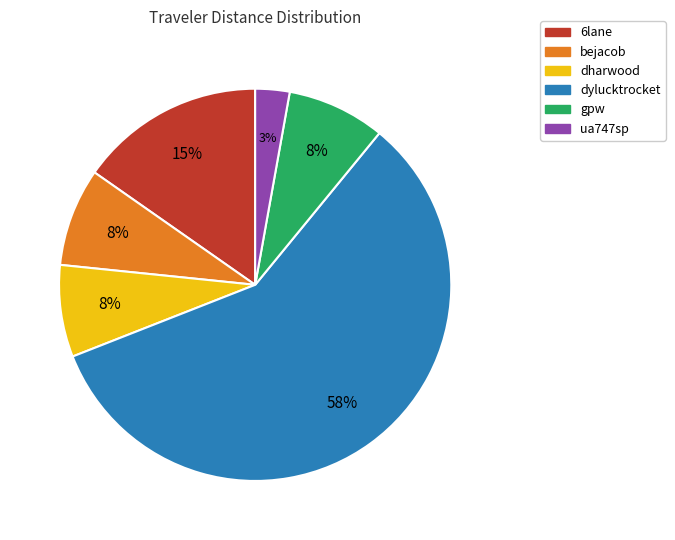

Combined, do ua747sp and gpw account for over 50%?

No